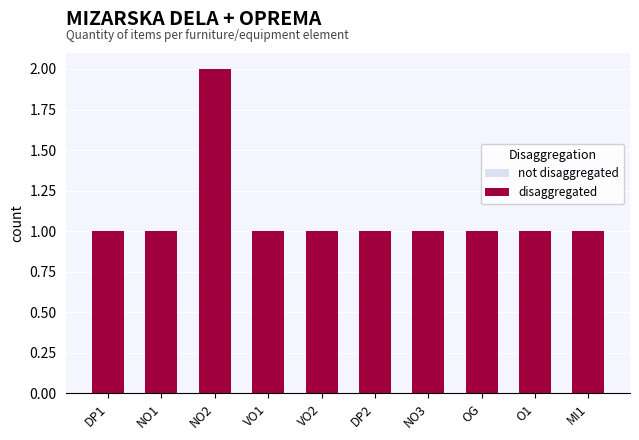

What is the label of the 1st bar from the left?

DP1